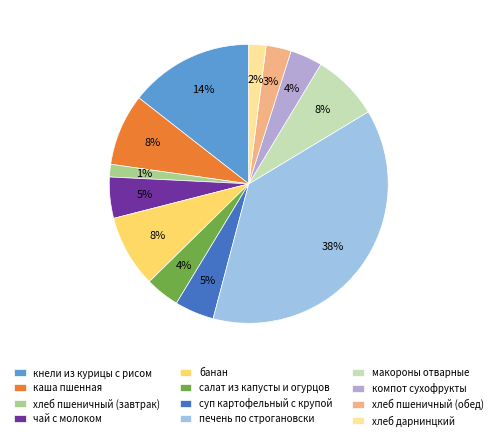

How many segments does this pie chart have?

12